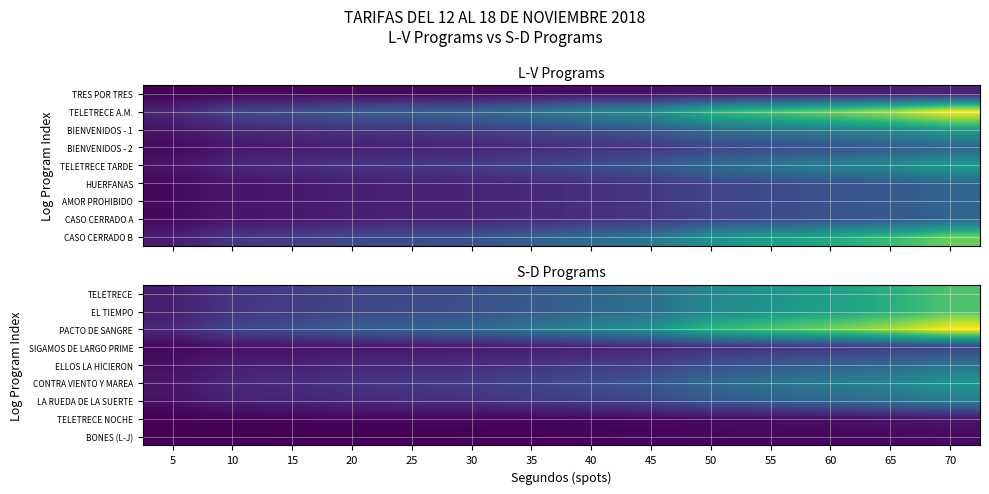

Is the value of PACTO DE SANGRE at 15 greater than the value of BONES (L-J) at 5?

Yes